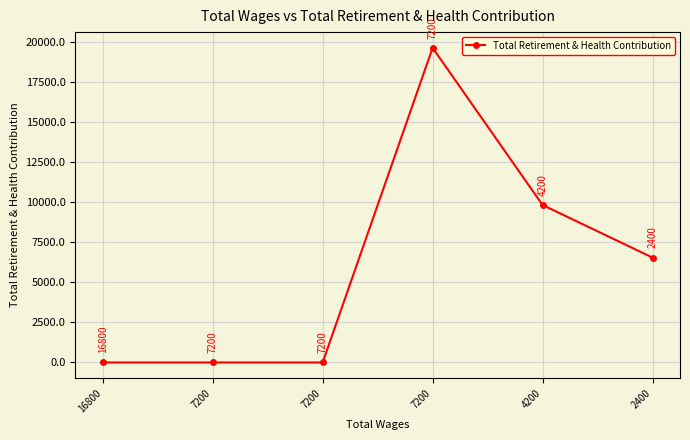

How many categories are shown in the chart?

6